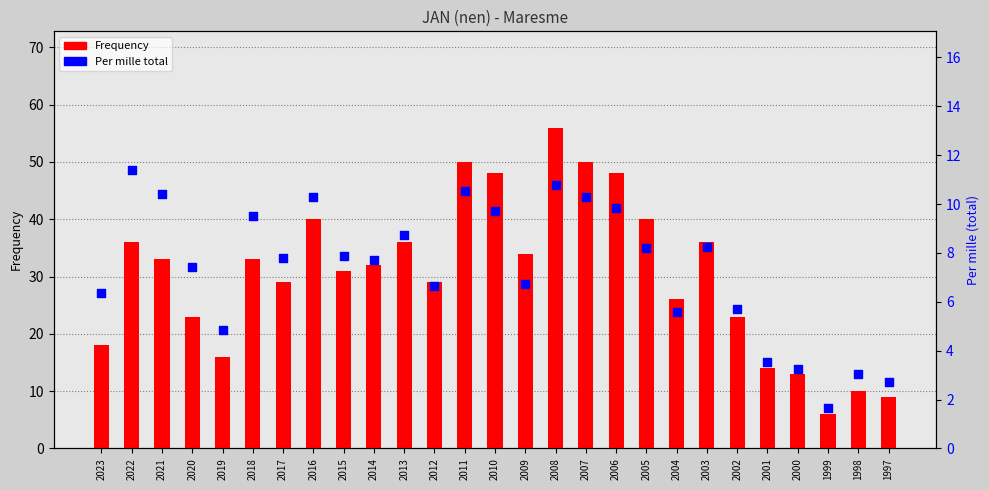

At how many categories does at least one series exceed 24?

18